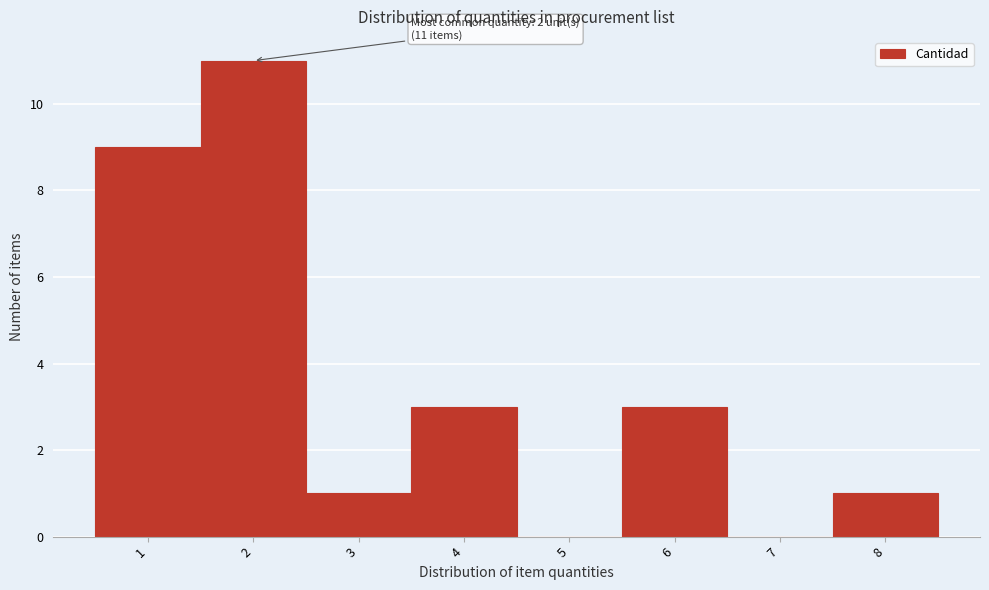

Over which range of the x-axis is the bar tallest?

1.5 to 2.5